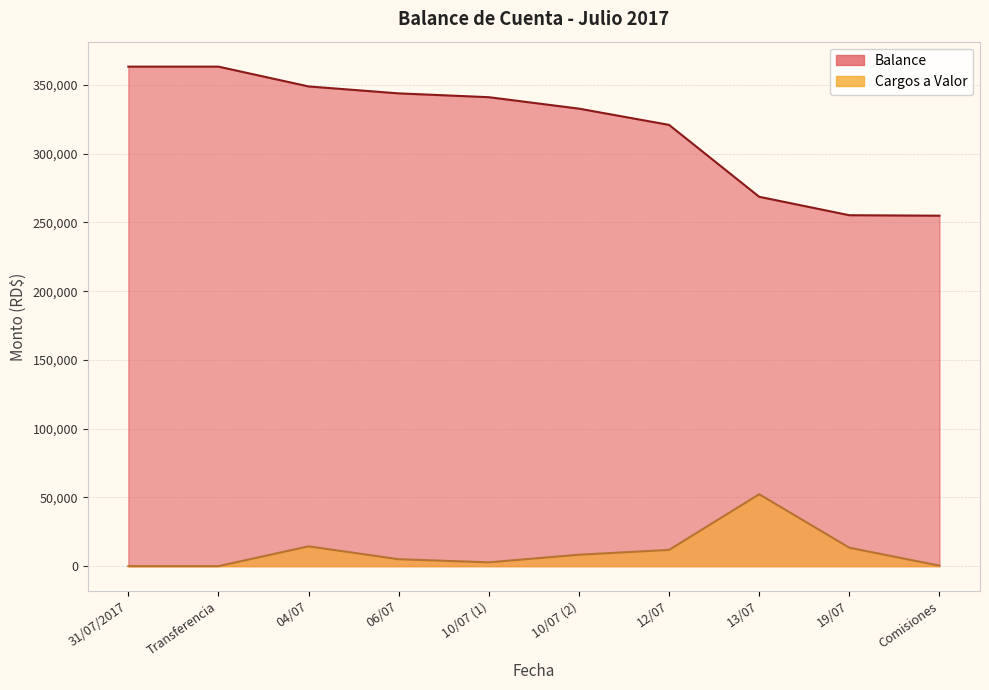

At how many categories does at least one series exceed 332379?

6